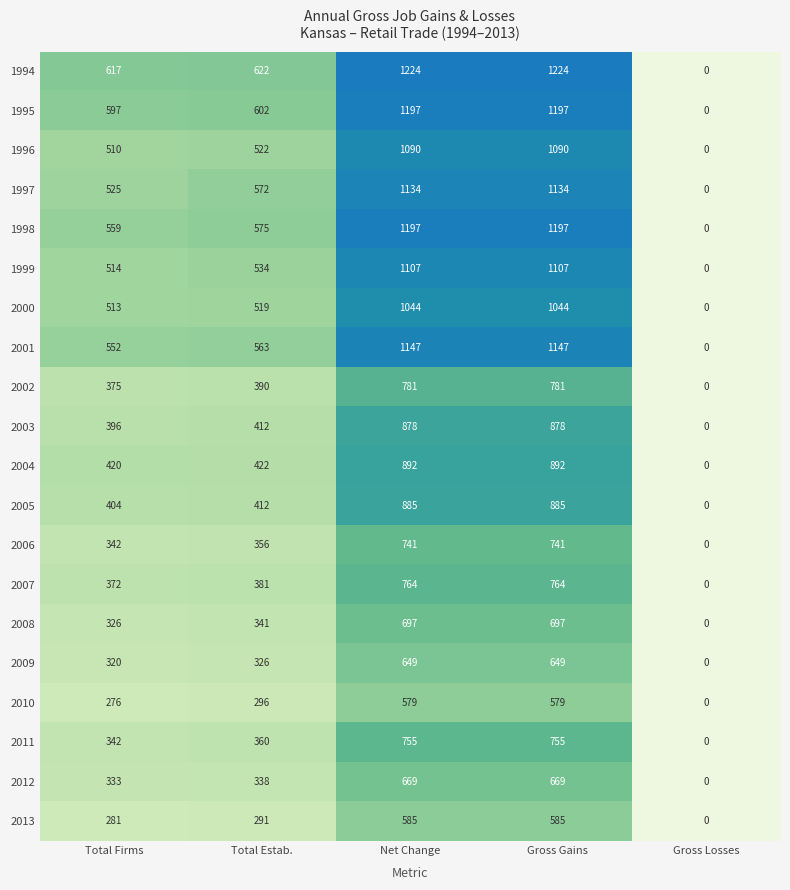

Is the value of 2000 at Total Firms greater than the value of 1998 at Gross Gains?

No